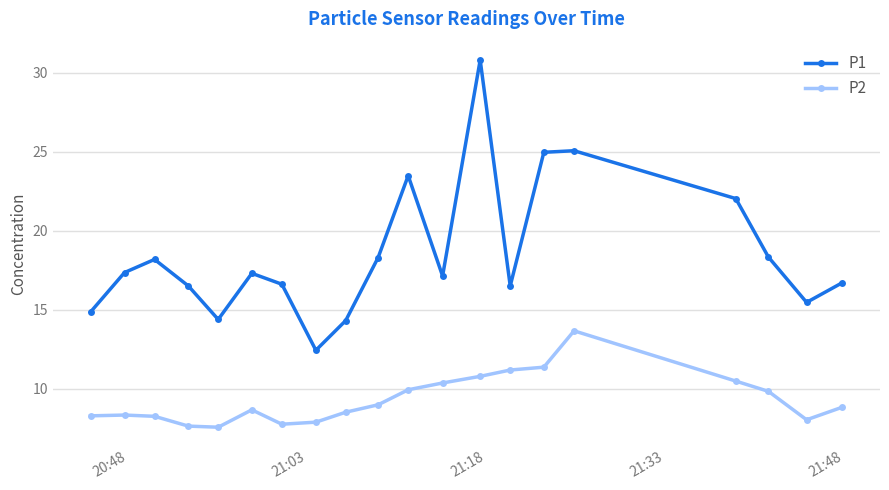

What is the maximum value shown in the chart?

30.8